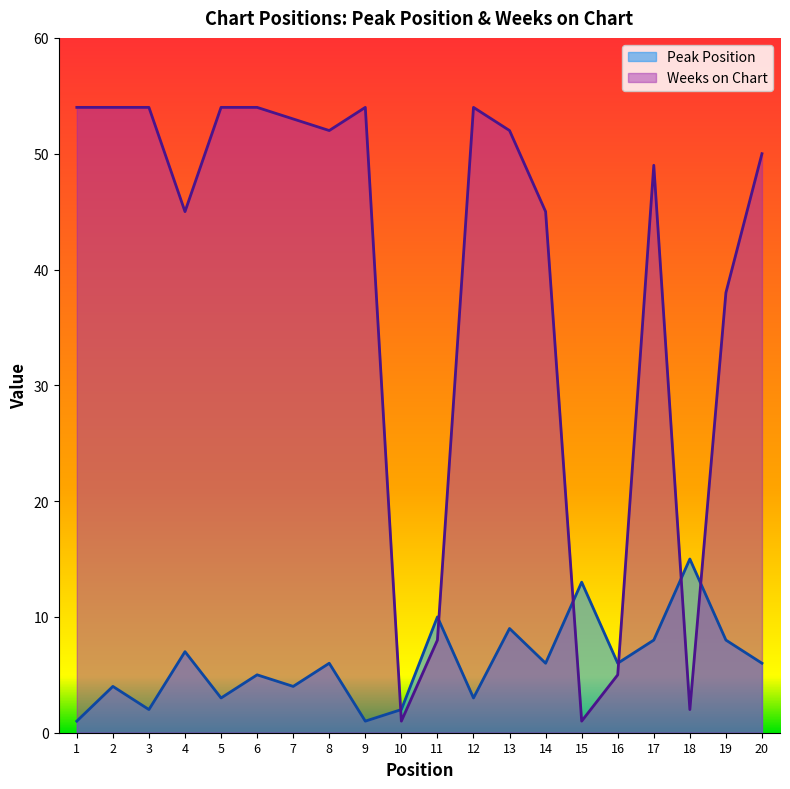

What is the sum of all Weeks on Chart values?

779